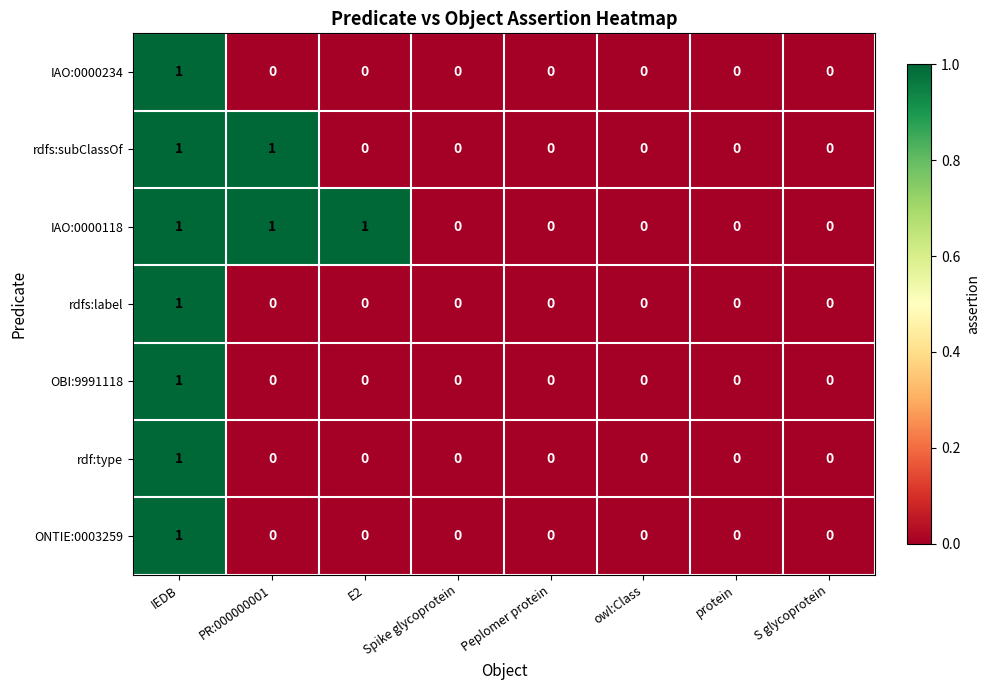

Is it true that IAO:0000234 equals 0 at S glycoprotein?

True